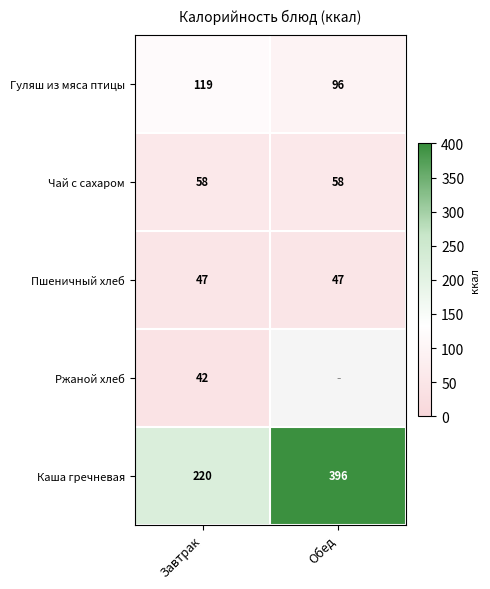

At which label does Каша гречневая reach its minimum?

Завтрак